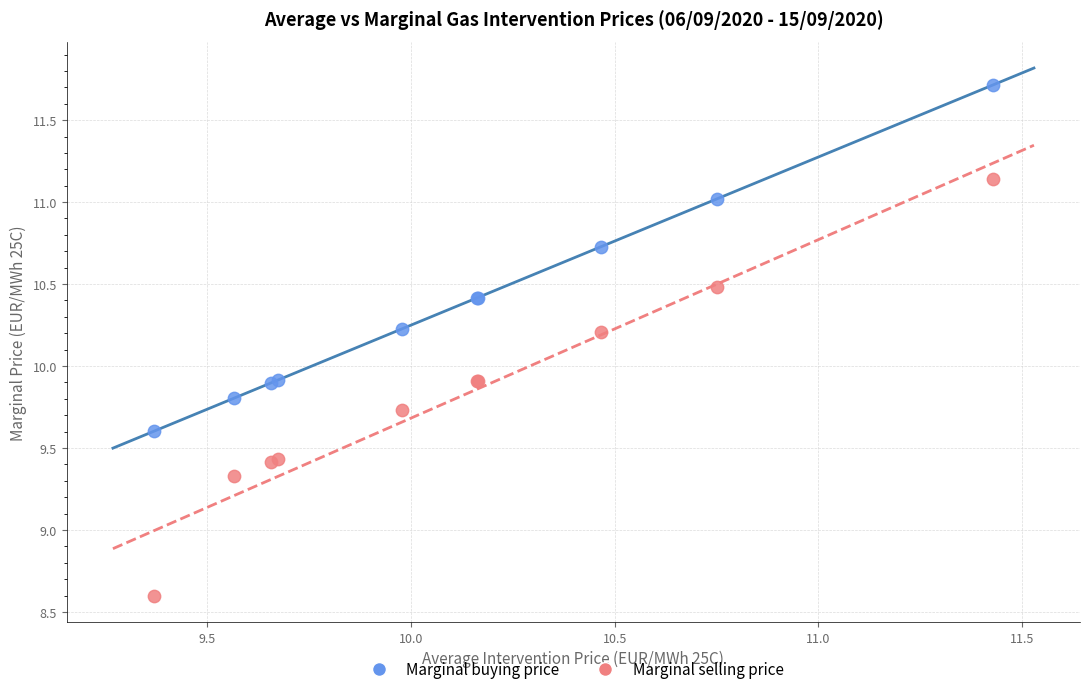

Which series reaches the minimum Y coordinate?

Marginal selling price